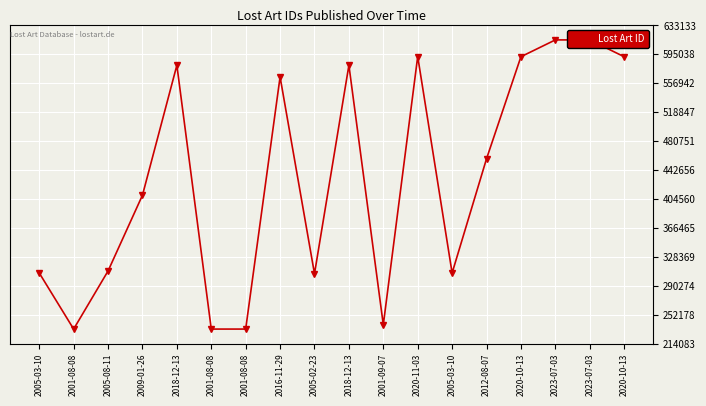

Rank the categories by value from lowest to highest.

2001-08-08, 2001-08-08, 2001-08-08, 2001-09-07, 2005-02-23, 2005-03-10, 2005-03-10, 2005-08-11, 2009-01-26, 2012-08-07, 2016-11-29, 2018-12-13, 2018-12-13, 2020-10-13, 2020-10-13, 2020-11-03, 2023-07-03, 2023-07-03